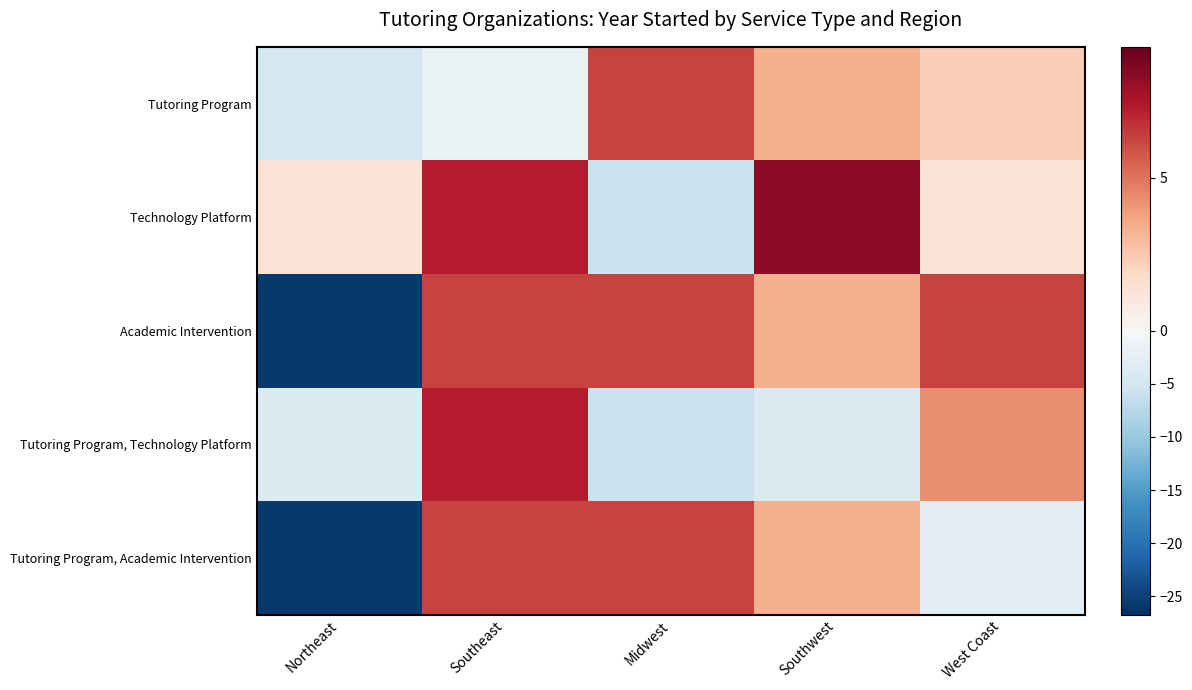

Between Southeast and Northeast, which is larger?

Southeast